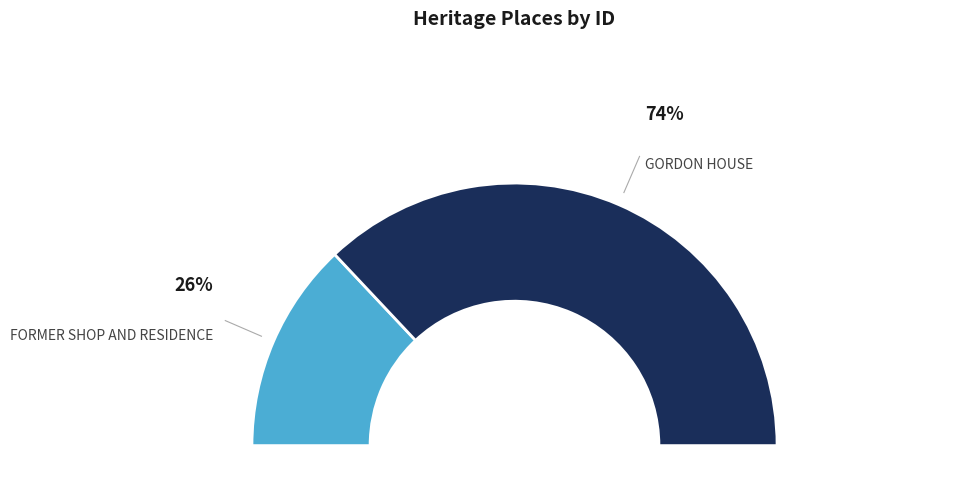

Rank the categories by value from highest to lowest.

GORDON HOUSE, FORMER SHOP AND RESIDENCE